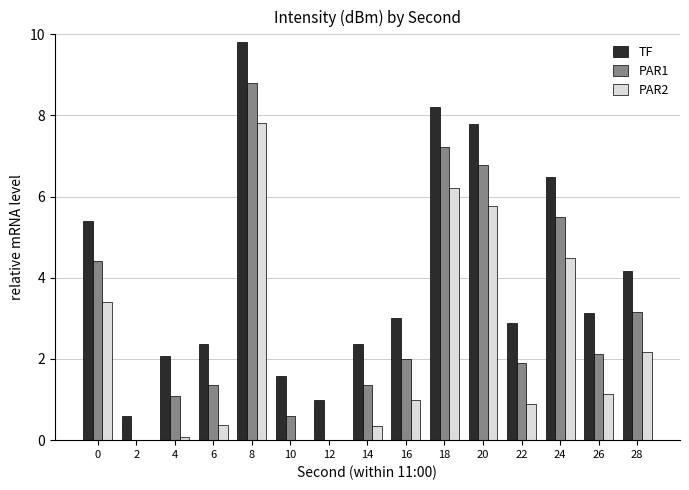

Does the chart contain any negative values?

Yes